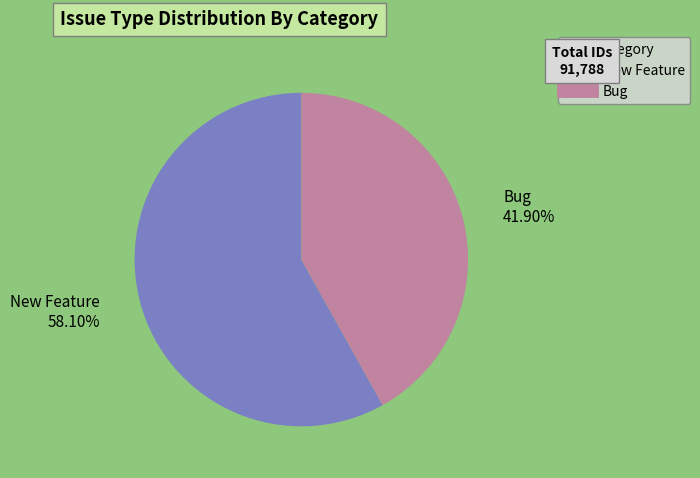

Is there any slice that represents more than half of the pie?

Yes